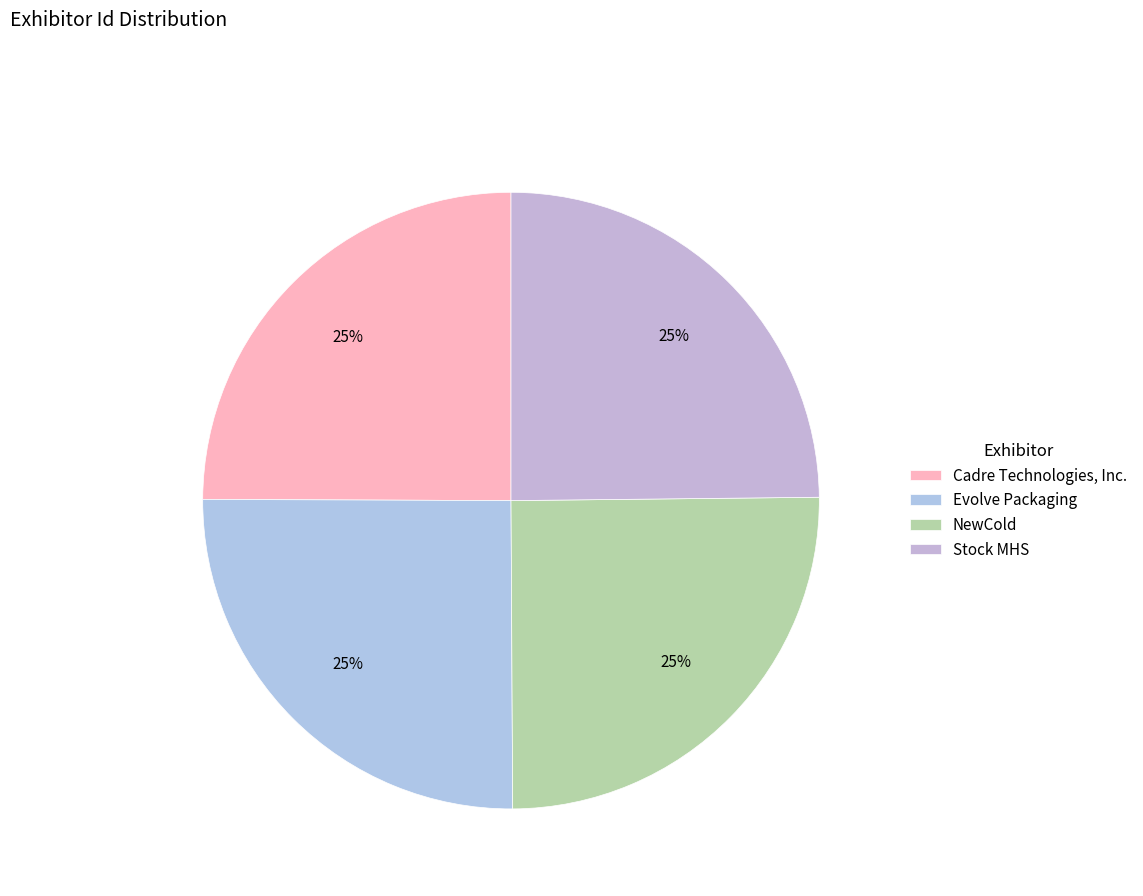

How many slices are in this pie chart?

4